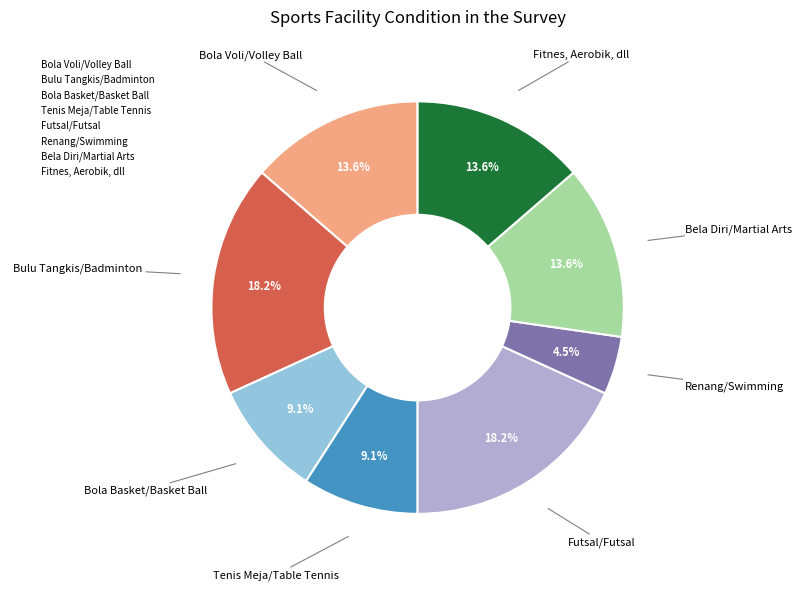

Approximately how many times larger is the value at Bulu Tangkis/Badminton compared to Tenis Meja/Table Tennis?

2.0